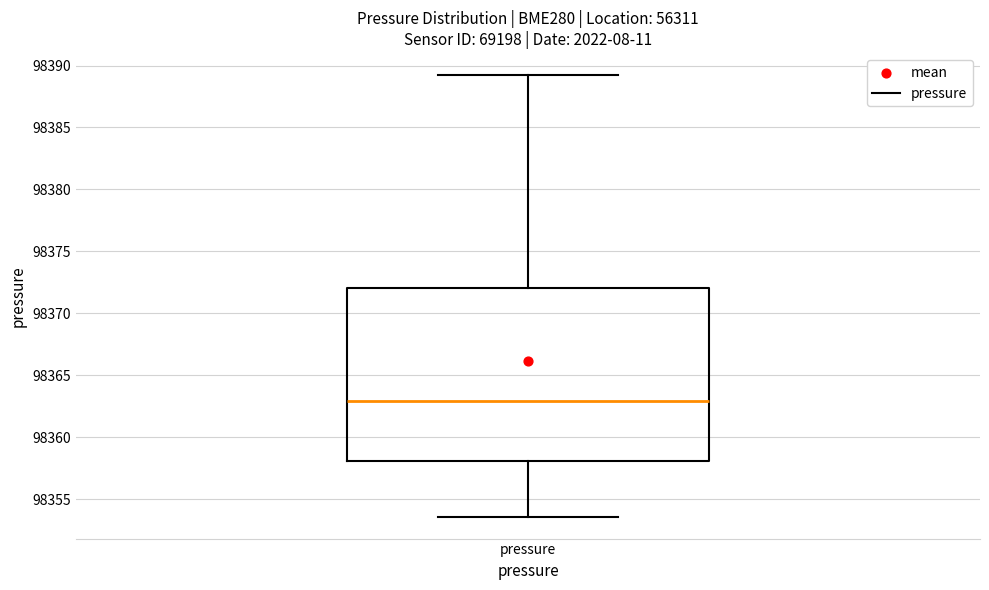

Where is the lower edge of the box for pressure on the y-axis? The values are not printed on the chart, so give them approximately, as read against the axis.

98358.0